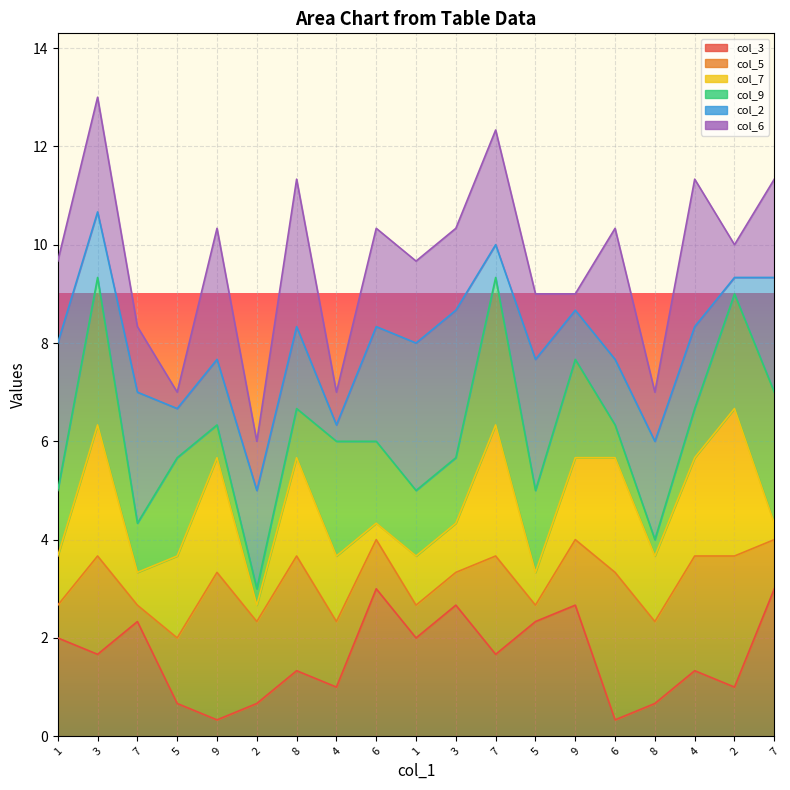

How many lines are shown in the chart?

6